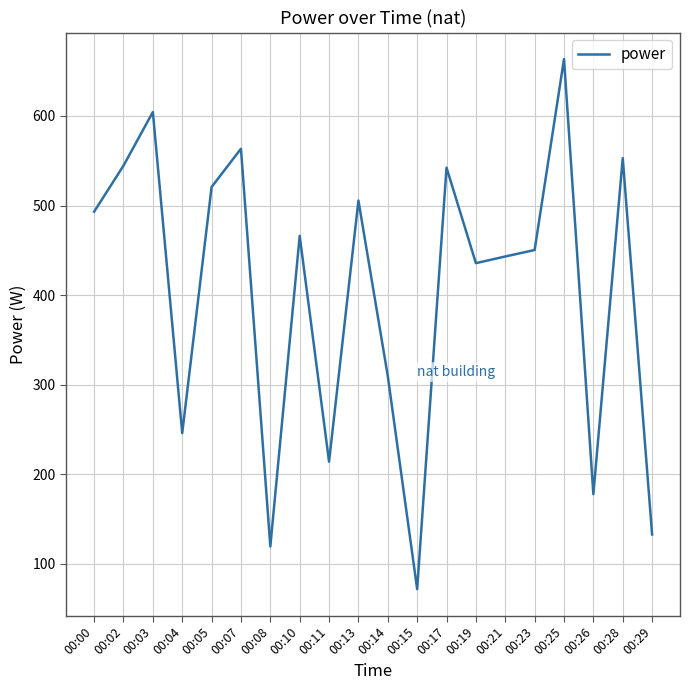

The chart shows a value of 542.3 at 00:17. True or false?

True